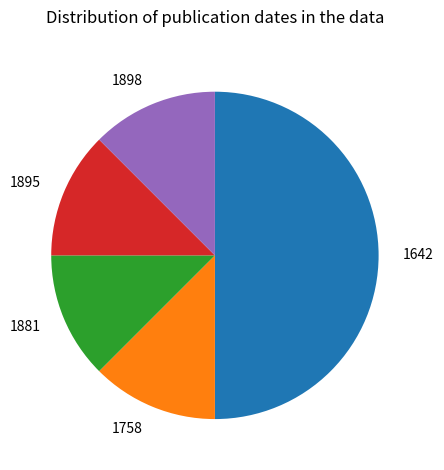

Which category has the biggest portion of the pie?

1642